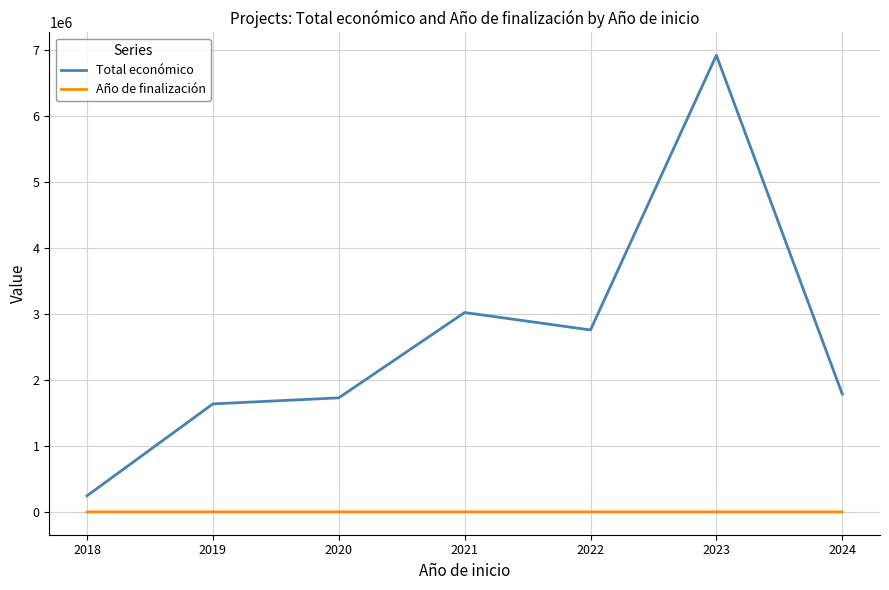

List the series in order of their overall mean, highest first.

Total económico, Año de finalización